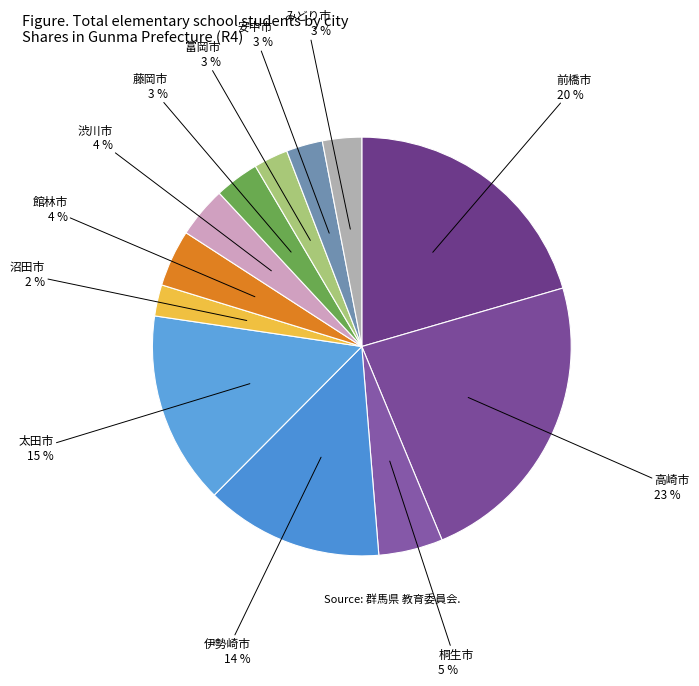

The 前橋市 slice represents 15% of the pie. True or false?

False